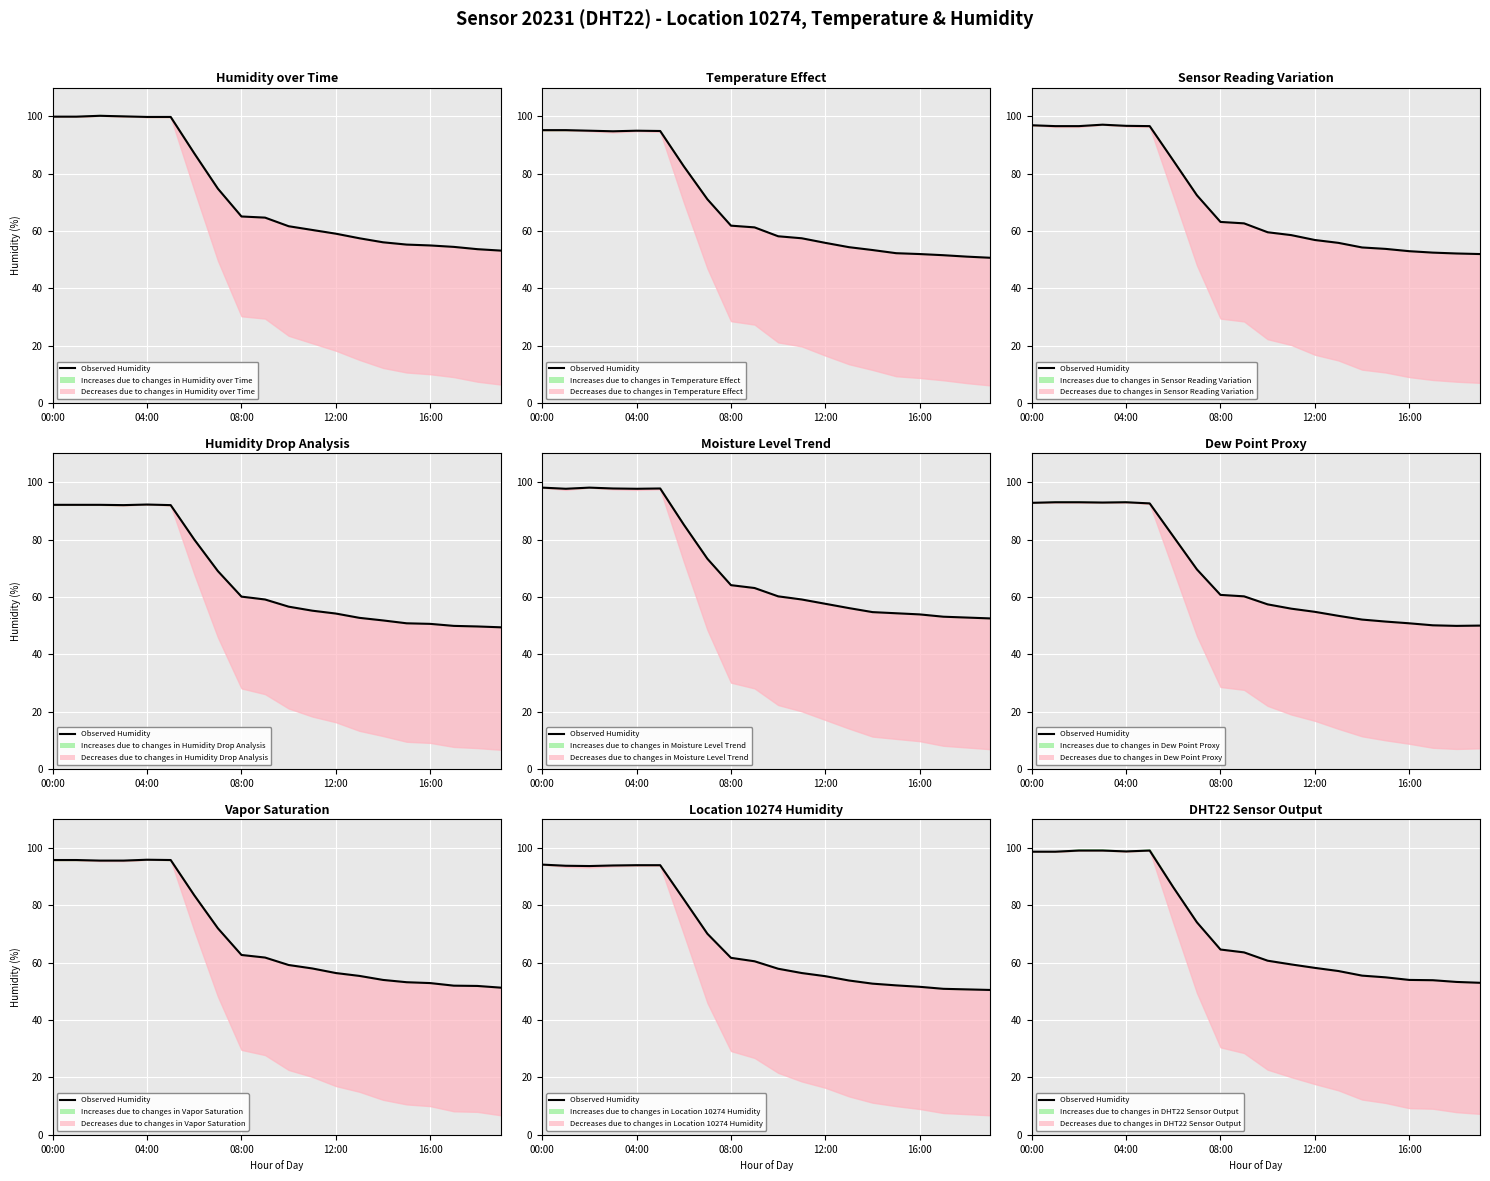

What position from the left is 9?

10